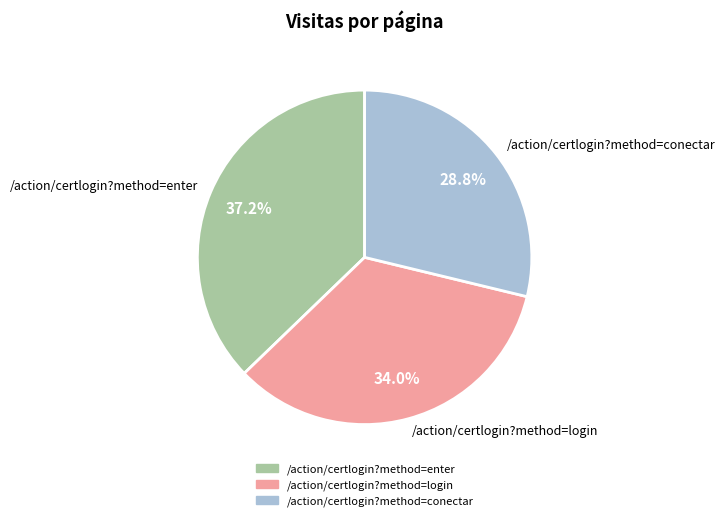

To the nearest percent, what portion does /action/certlogin?method=login represent?

34%